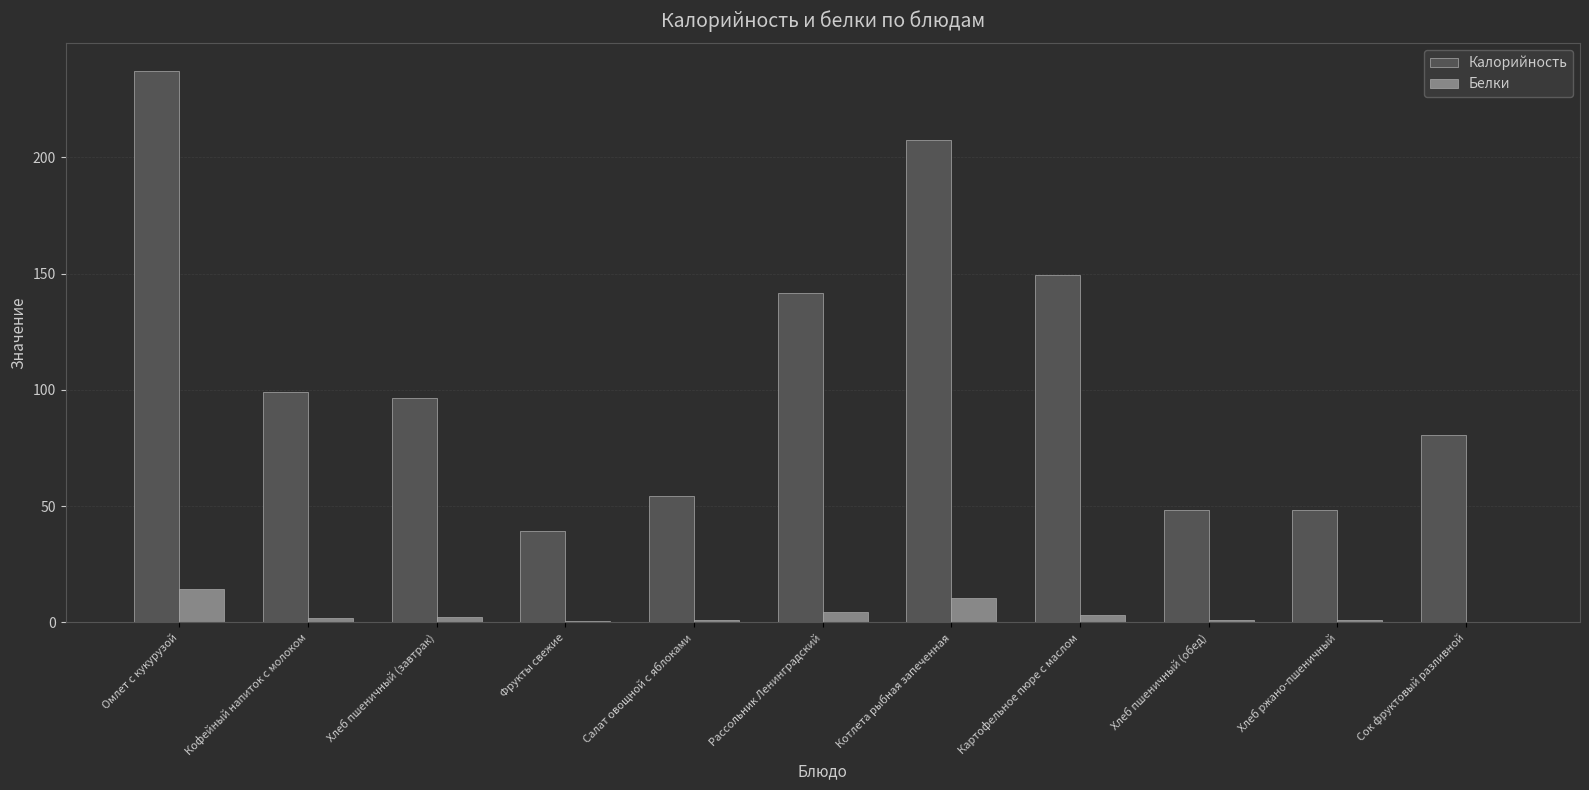

What is the sum of all Калорийность values?

1202.2